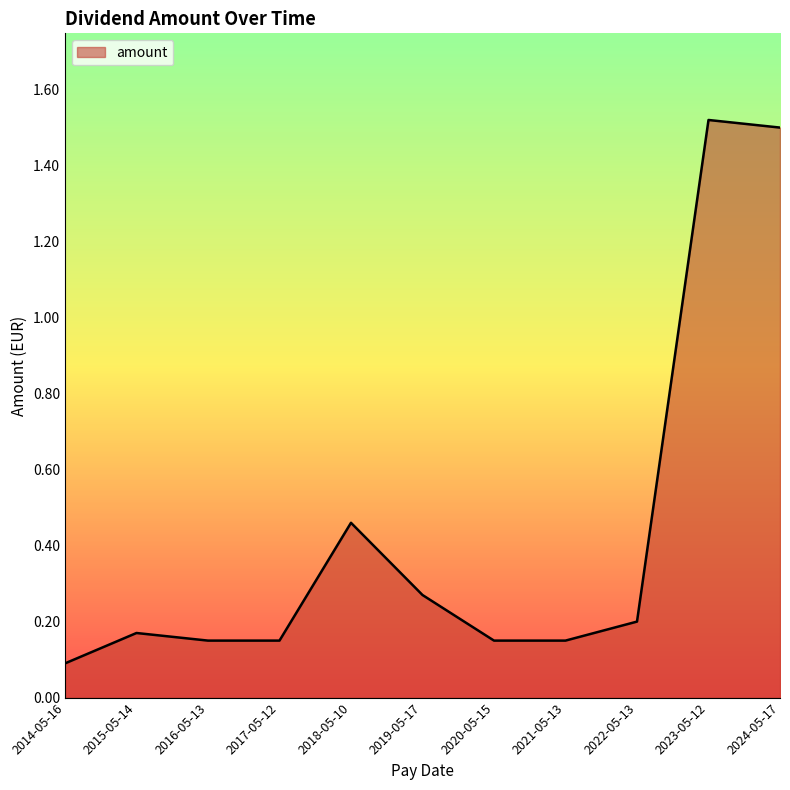

At which label is the value closest to 0?

2014-05-16